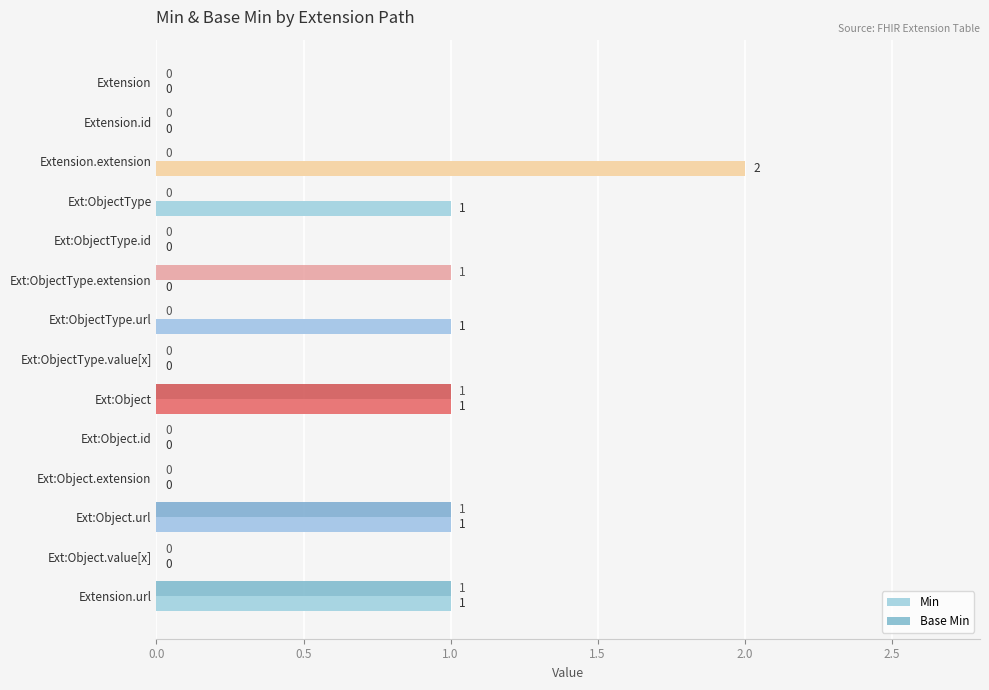

Which category has the highest value in the Min series?

Extension.extension